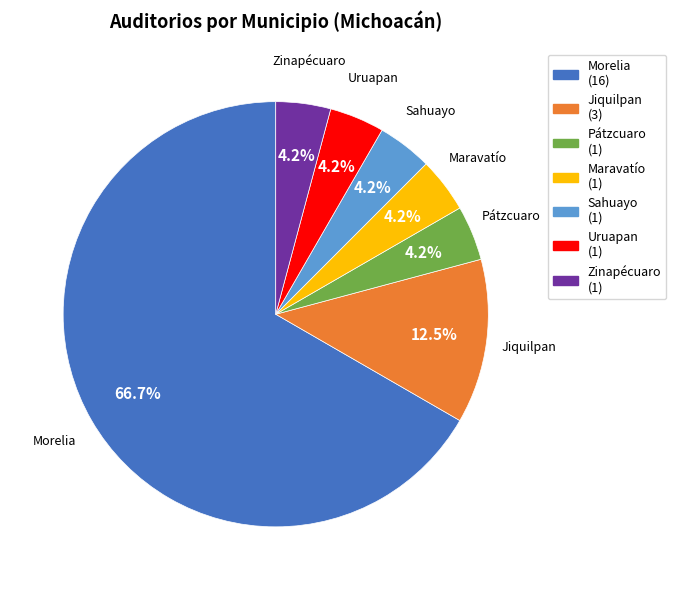

What is the majority slice?

Morelia (16)